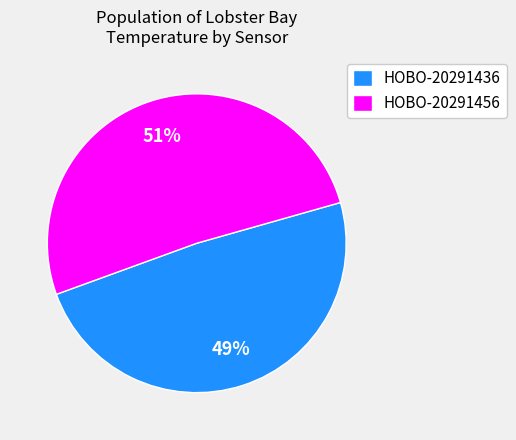

Combined, do HOBO-20291436 and HOBO-20291456 account for over 50%?

Yes